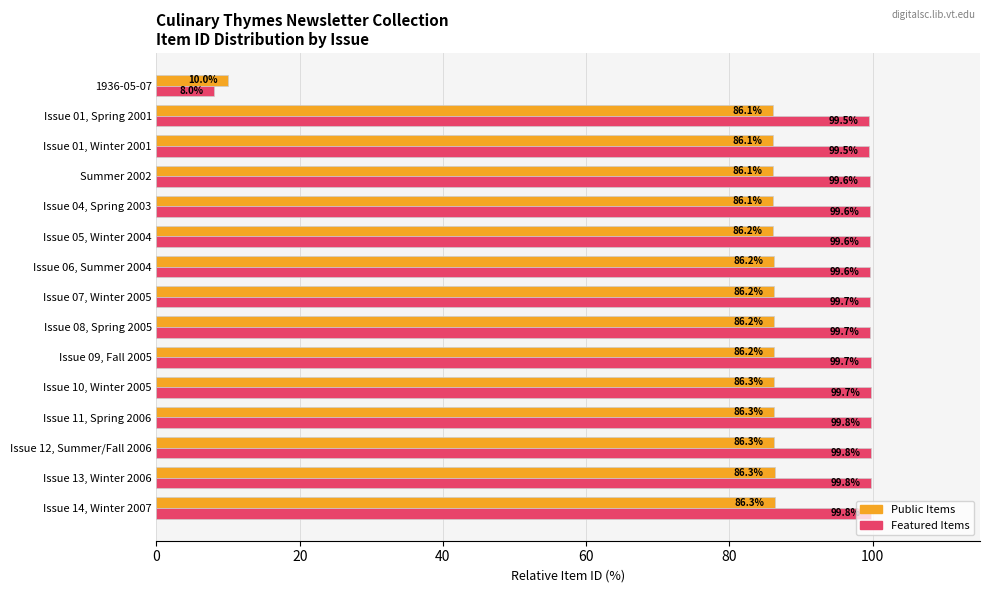

Where is Featured Items nearest to the value 53?

1936-05-07